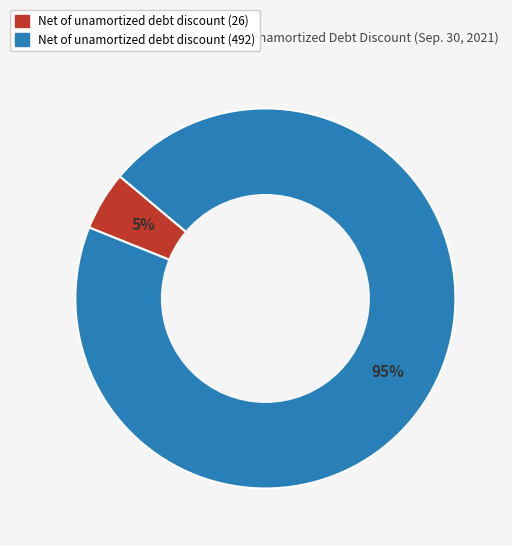

Is there any slice that represents more than half of the pie?

Yes